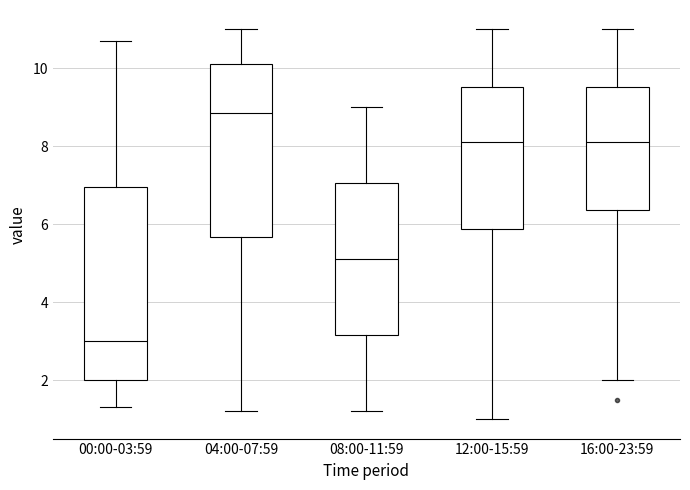

Comparing the boxes themselves (not the whiskers), which one is the tallest?

00:00-03:59